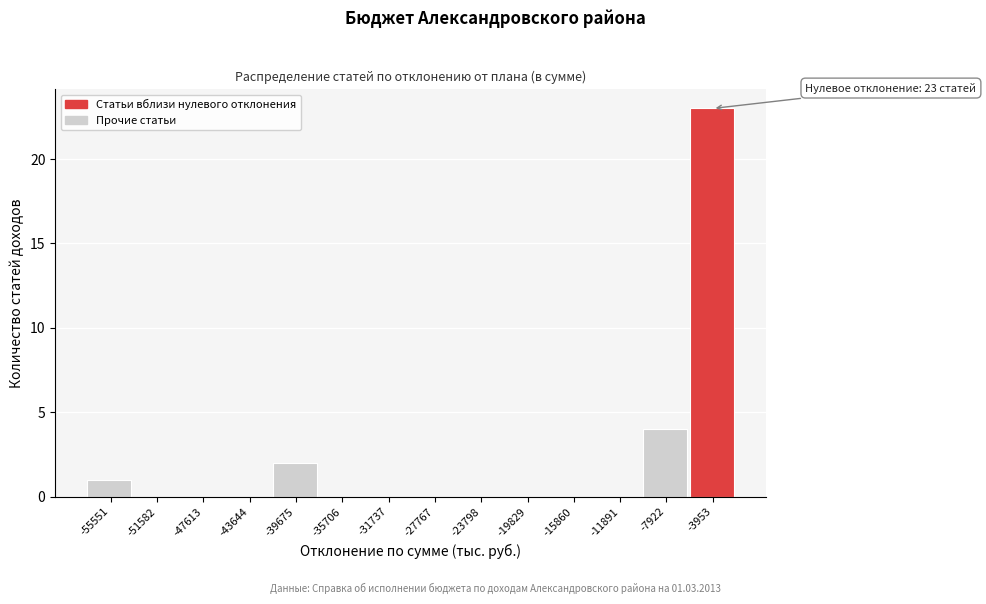

Reading left to right, transcribe all the data shown in this chart.

-55551=1	-51582=0	-47613=0	-43644=0	-39675=2	-35706=0	-31737=0	-27767=0	-23798=0	-19829=0	-15860=0	-11891=0	-7922=4	-3953=23